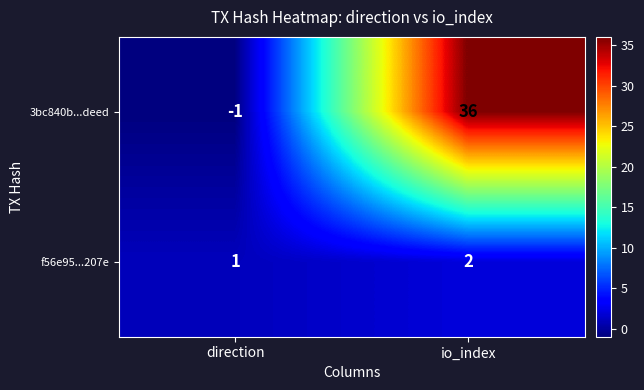

How many data points does each series have?

2